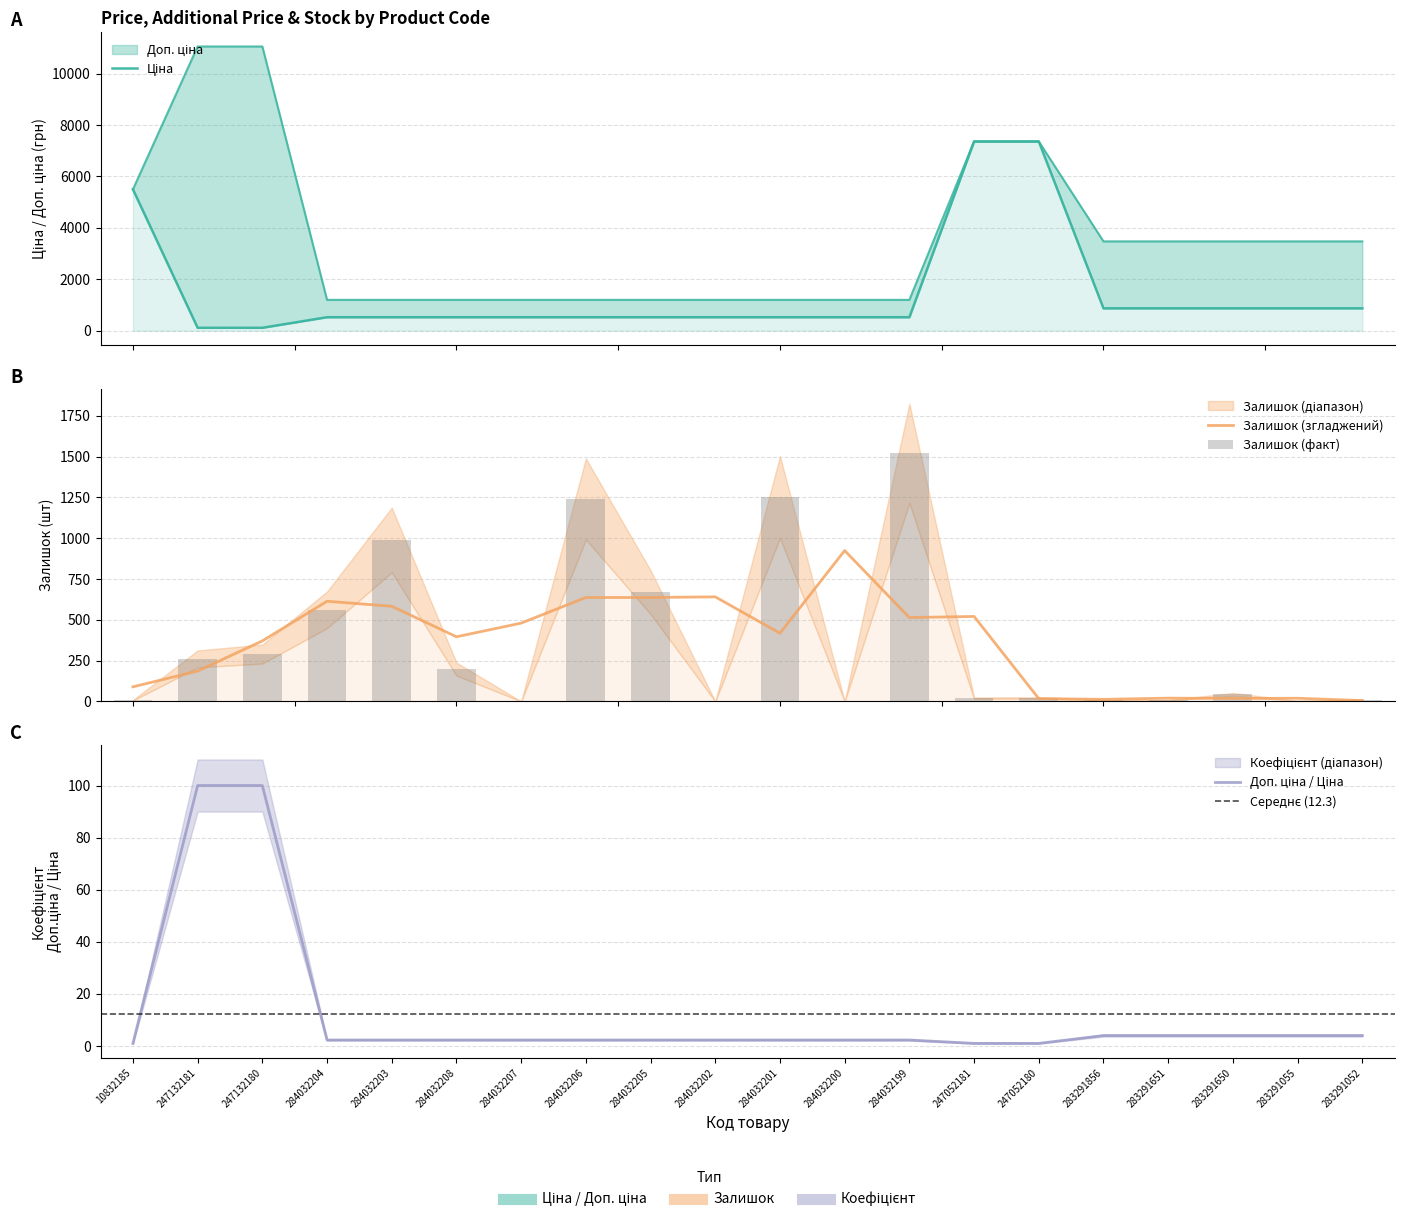

Are the bars horizontal?

No